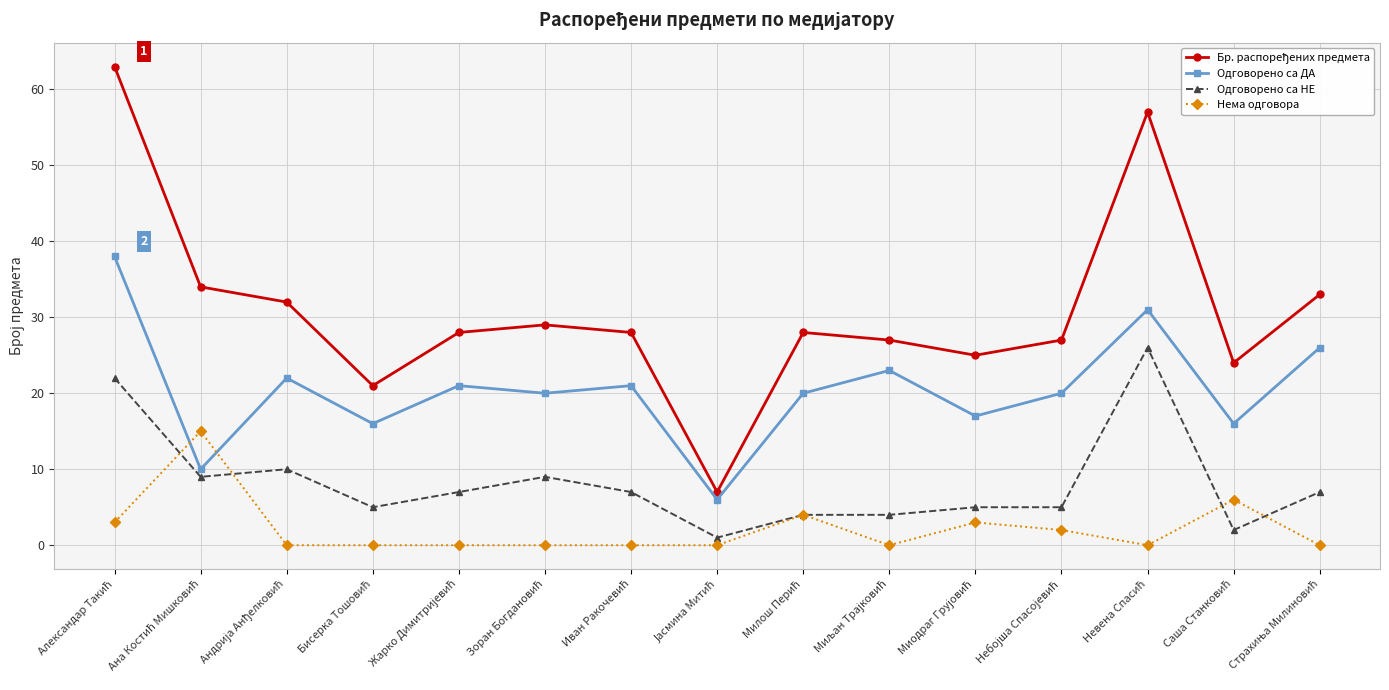

True or false: Одговорено са ДА and Нема одговора cross at least once.

True